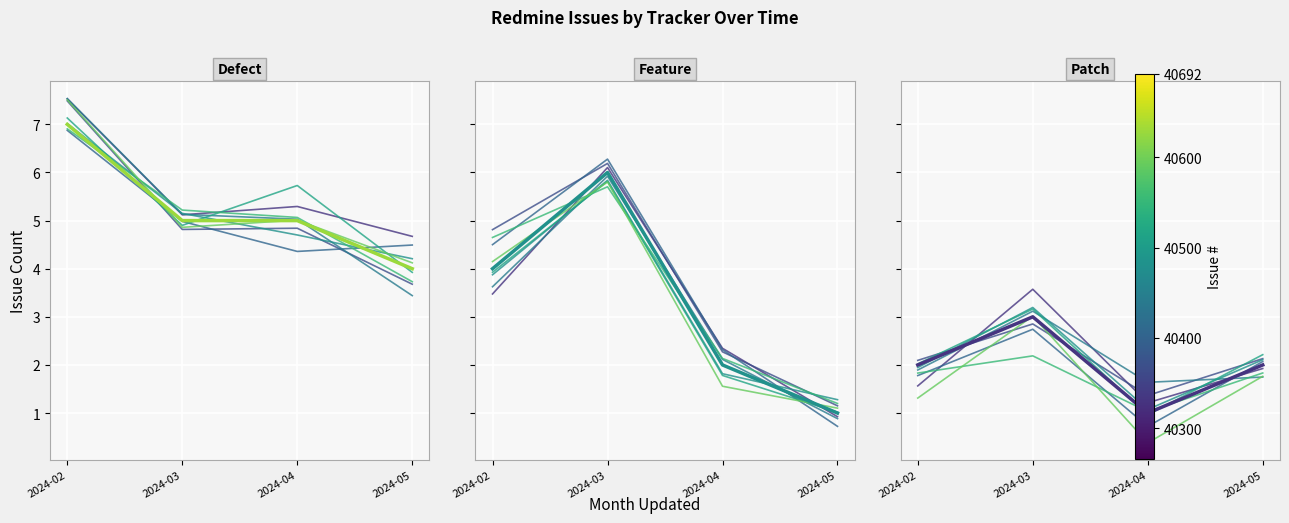

At which label is Defect closest to 5?

2024-03